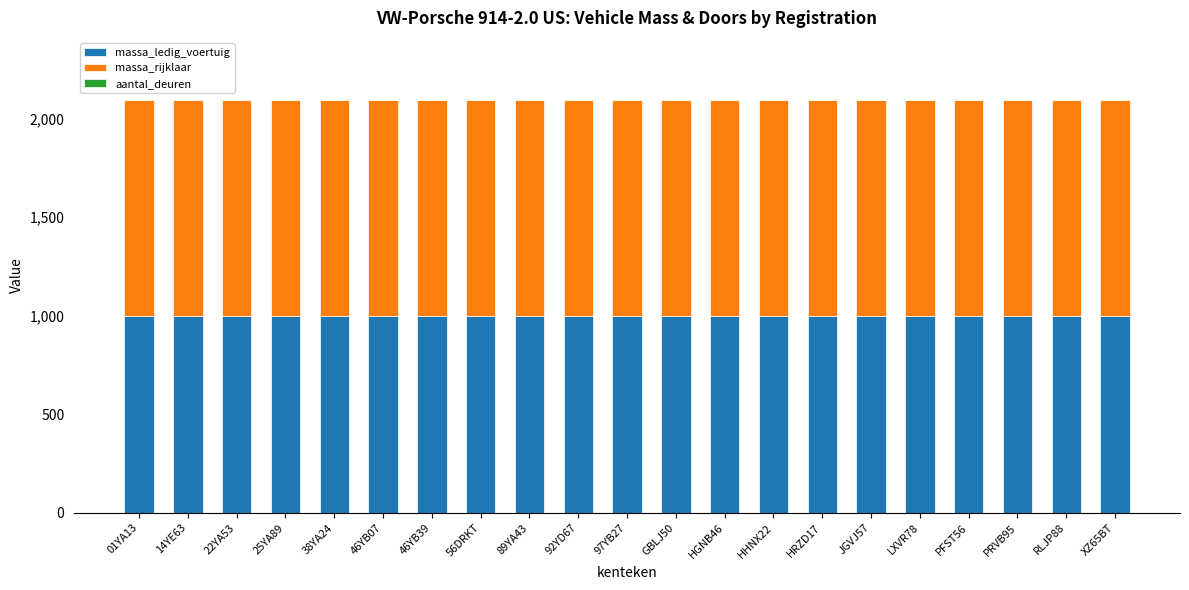

What is the highest value of the massa_ledig_voertuig series?

996